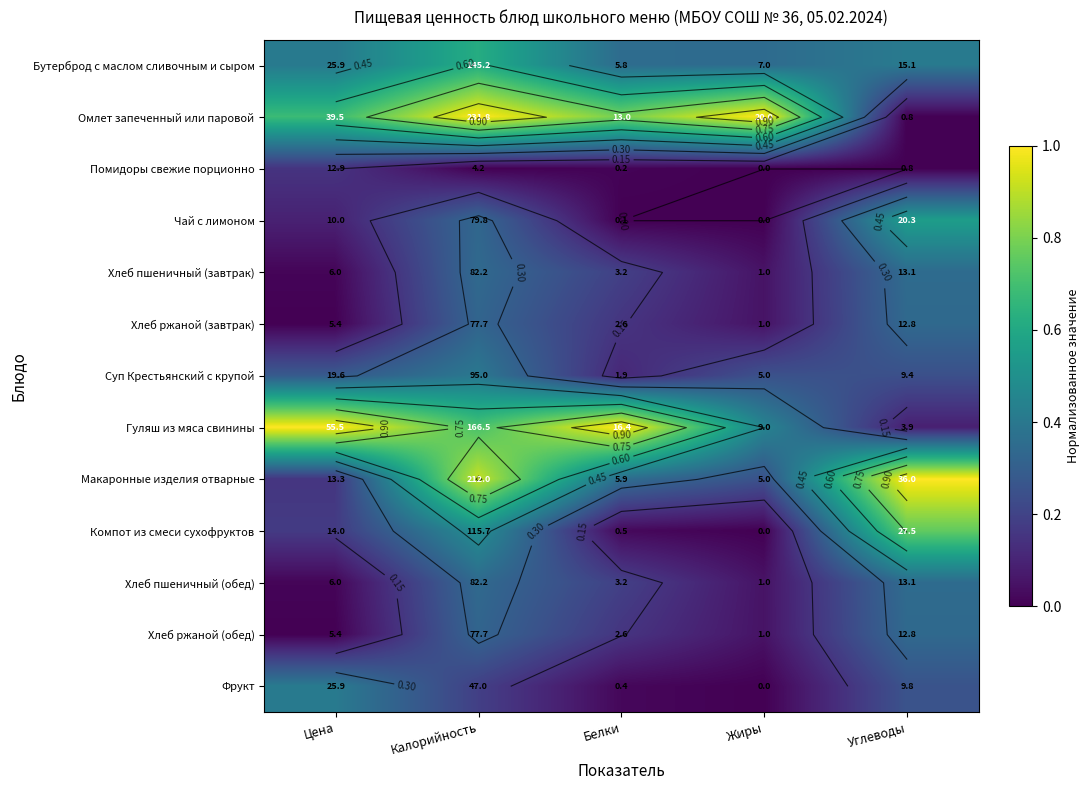

The Суп Крестьянский с крупой series shows 0.2 at Жиры. True or false?

True